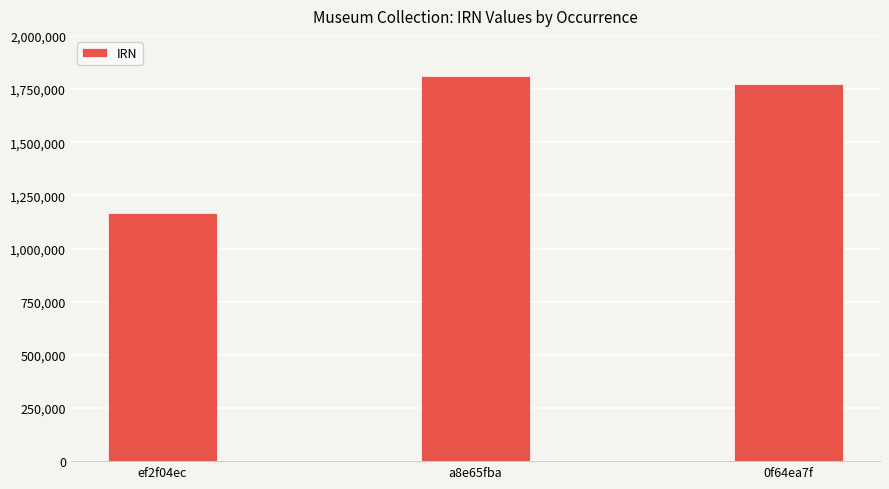

The value at 0f64ea7f is 1772709. True or false?

True